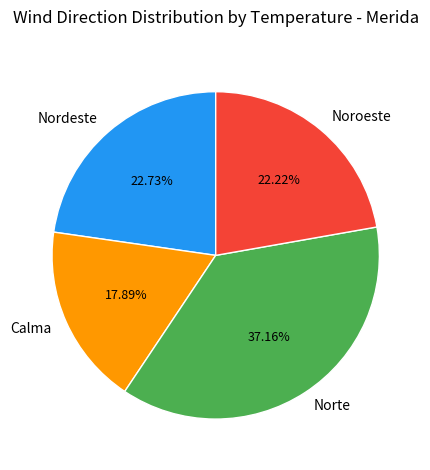

Approximately how many times larger is the value at Nordeste compared to Calma?

1.3